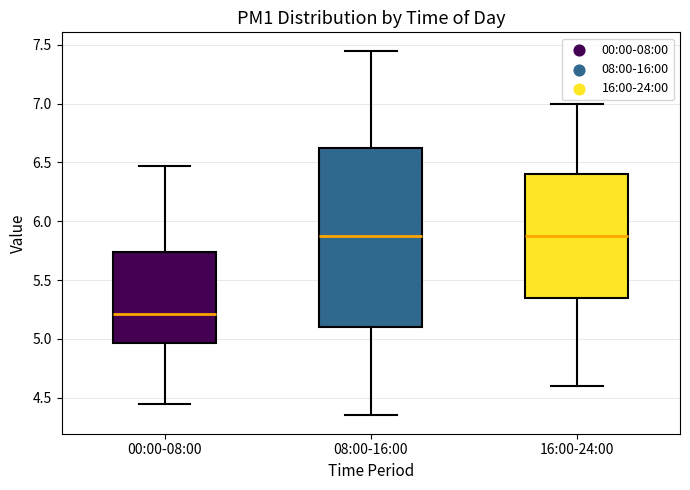

Where does the upper whisker of the box for 16:00-24:00 end on the y-axis? The values are not printed on the chart, so give them approximately, as read against the axis.

7.00